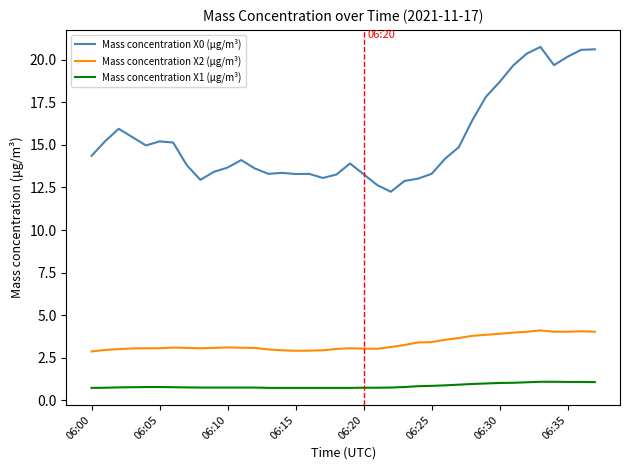

Which series has the largest total across all categories?

Mass concentration X0 (μg/m³)